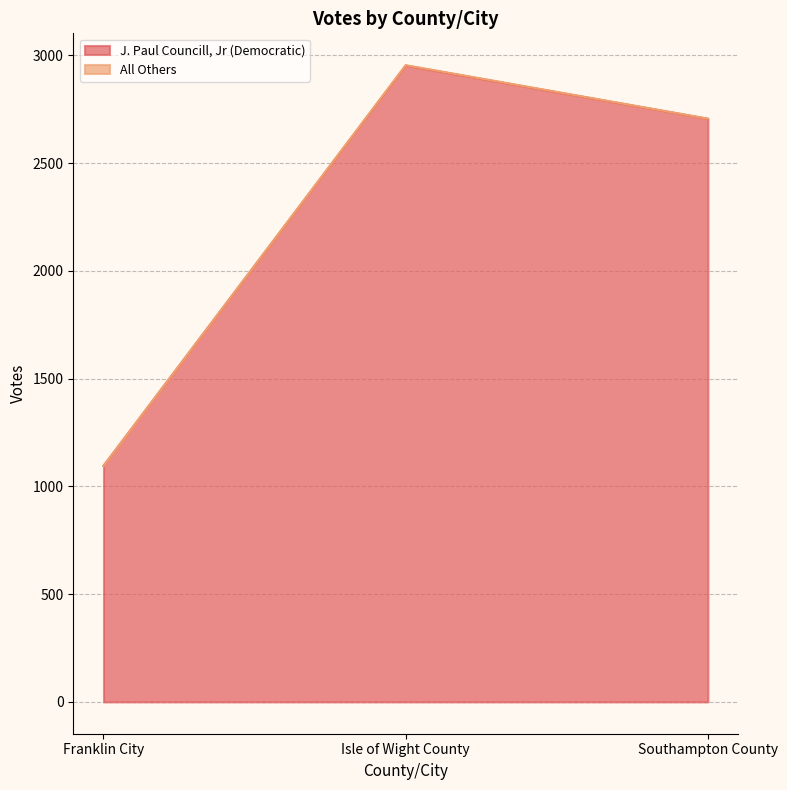

List the labels in order of value, smallest first.

Franklin City, Southampton County, Isle of Wight County